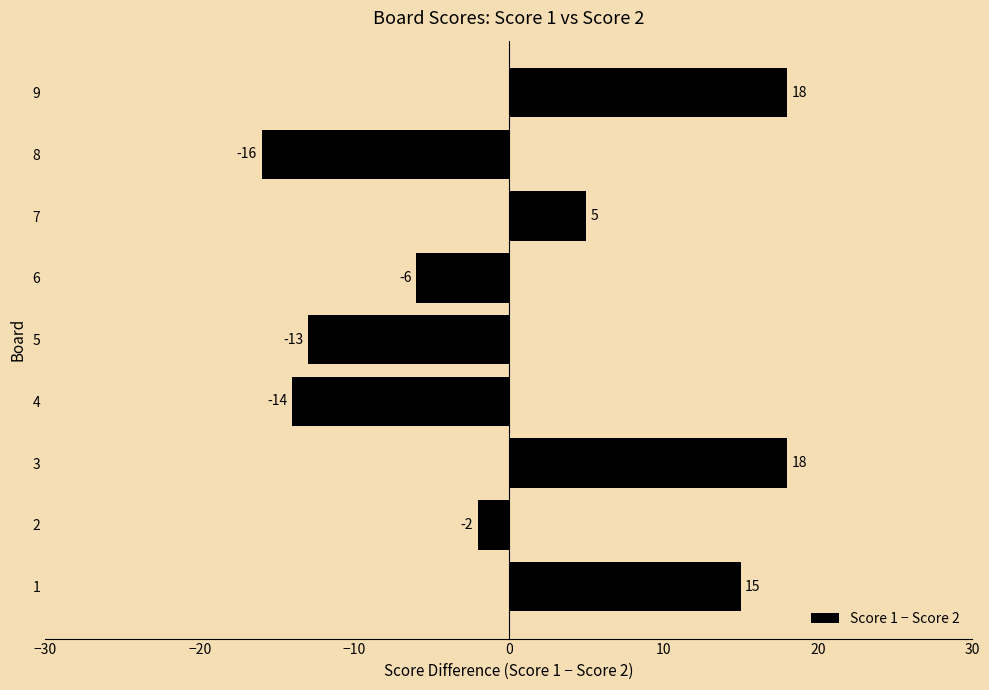

Reading bottom to top, what are all the values shown in this chart?

1=15	2=-2	3=18	4=-14	5=-13	6=-6	7=5	8=-16	9=18